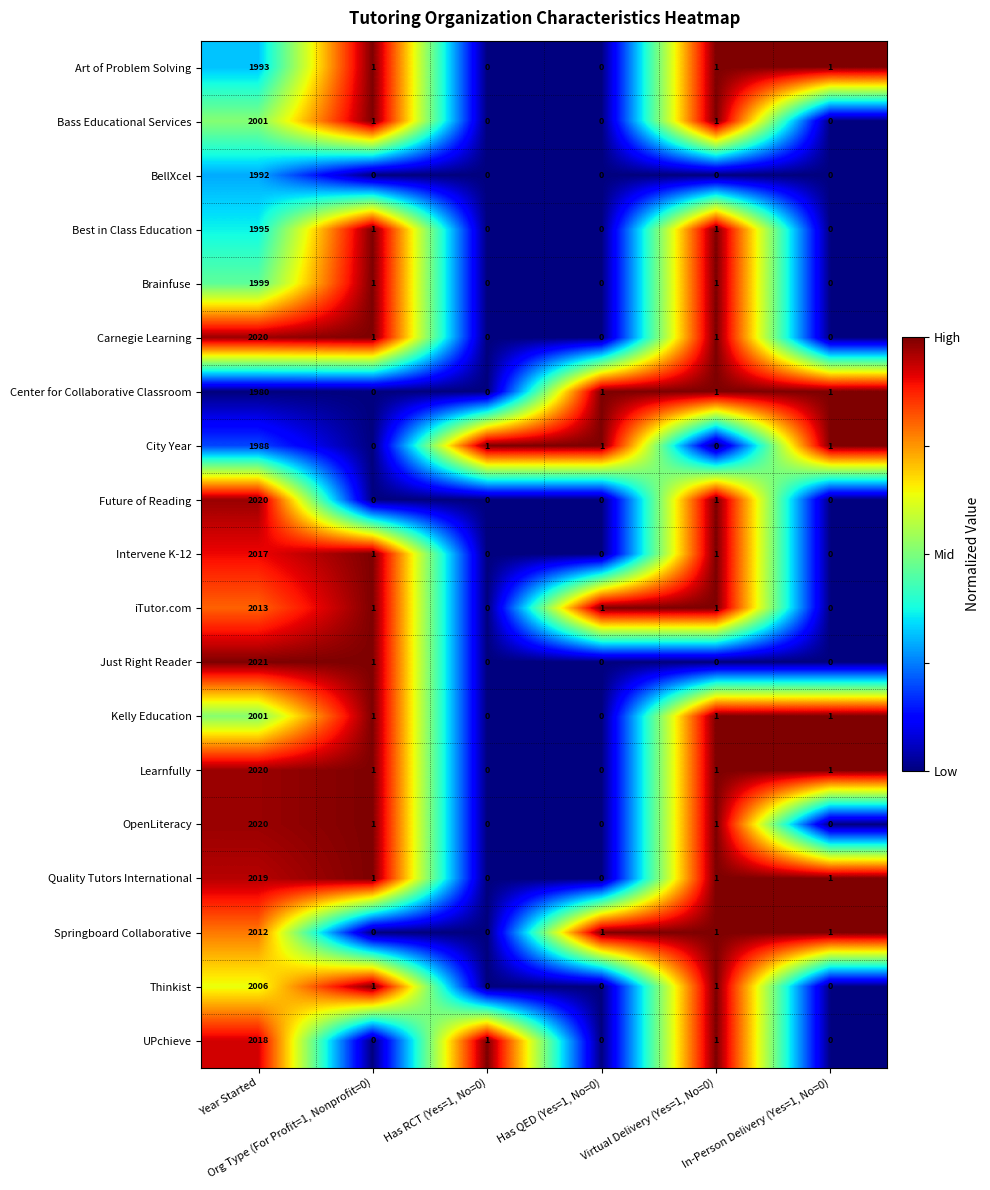

Which series has the largest total across all categories?

Learnfully